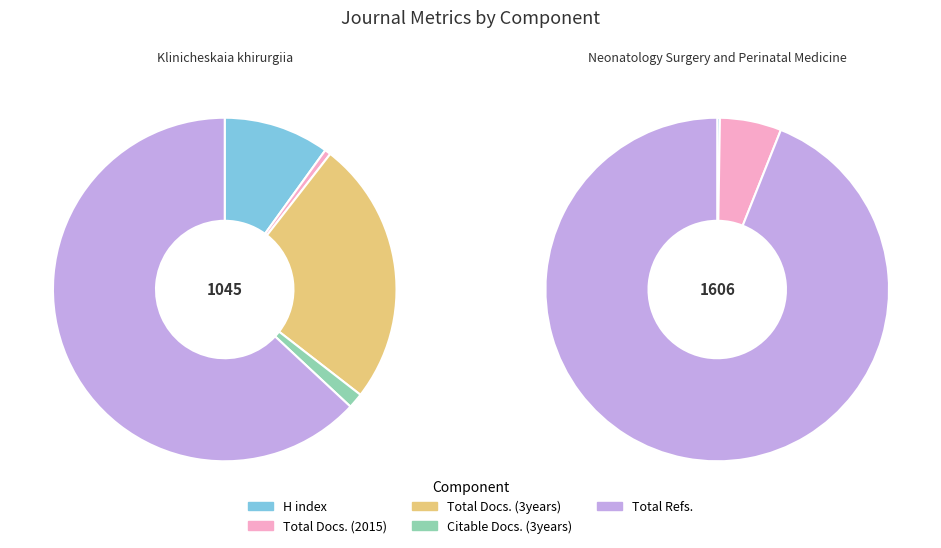

To the nearest percent, what is the combined percentage of Neonatology Surgery and Perinatal Medicine and Klinicheskaia khirurgiia?

100%